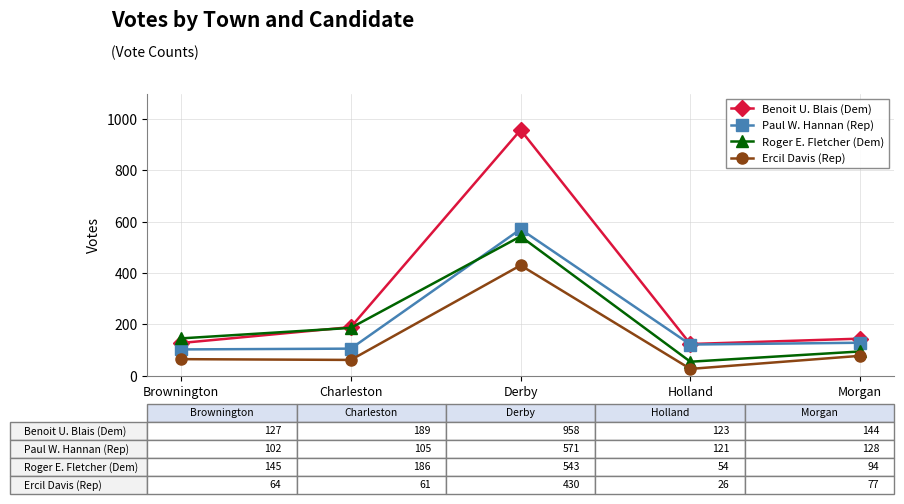

What is the value of the Benoit U. Blais (Dem) point at the 4th from the left?

123